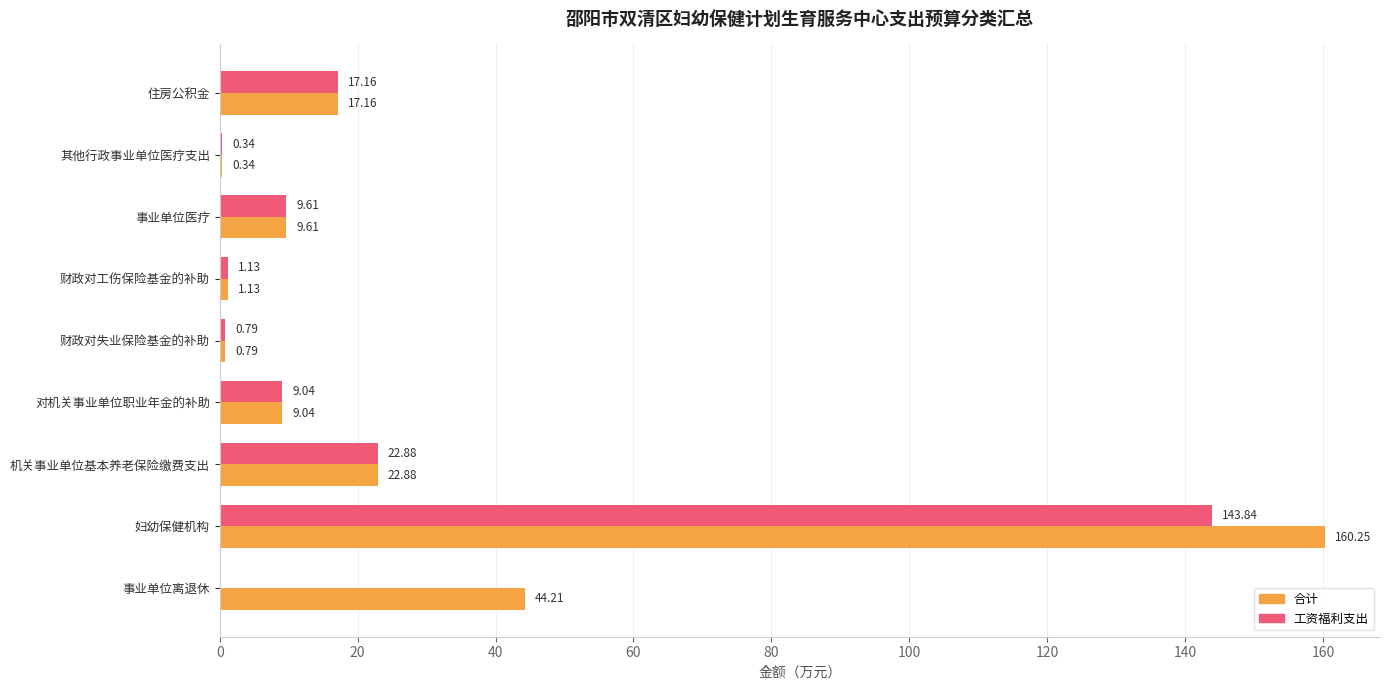

Which category has the highest value in the 合计 series?

妇幼保健机构